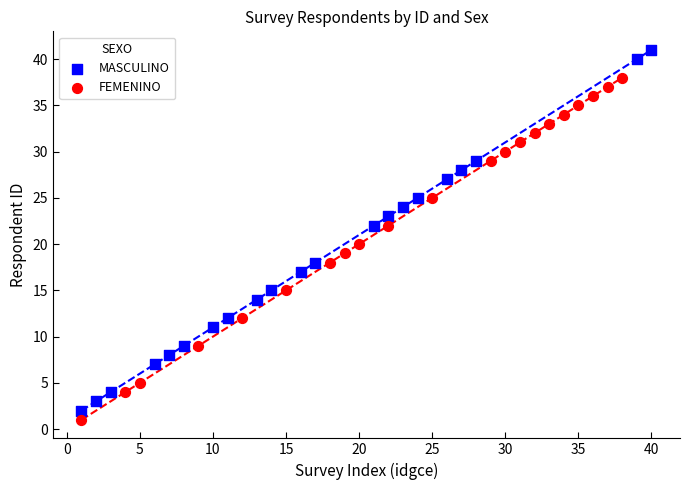

Which series contains the highest Y value?

MASCULINO